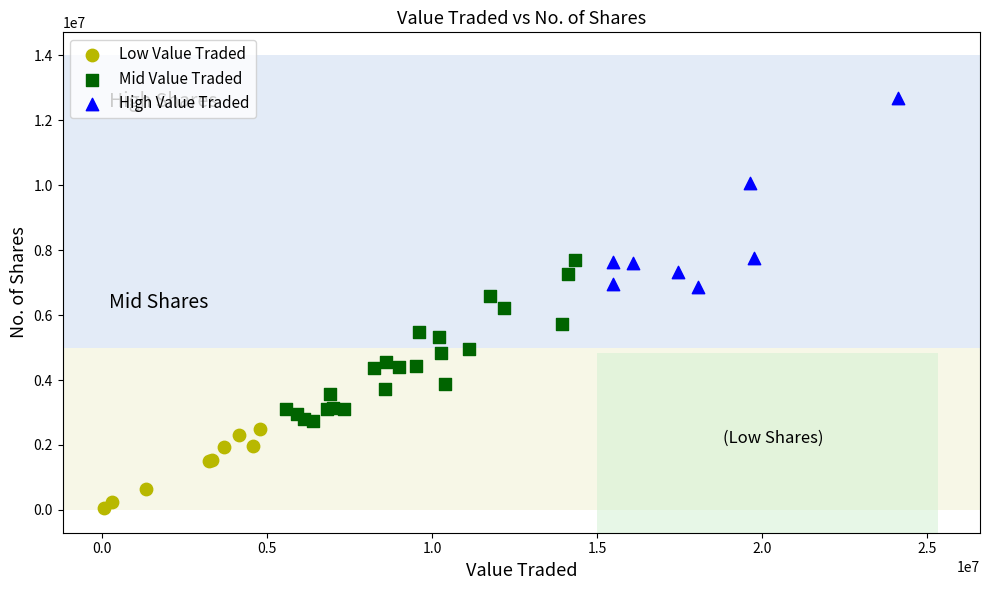

Which series contains the highest Y value?

High Value Traded